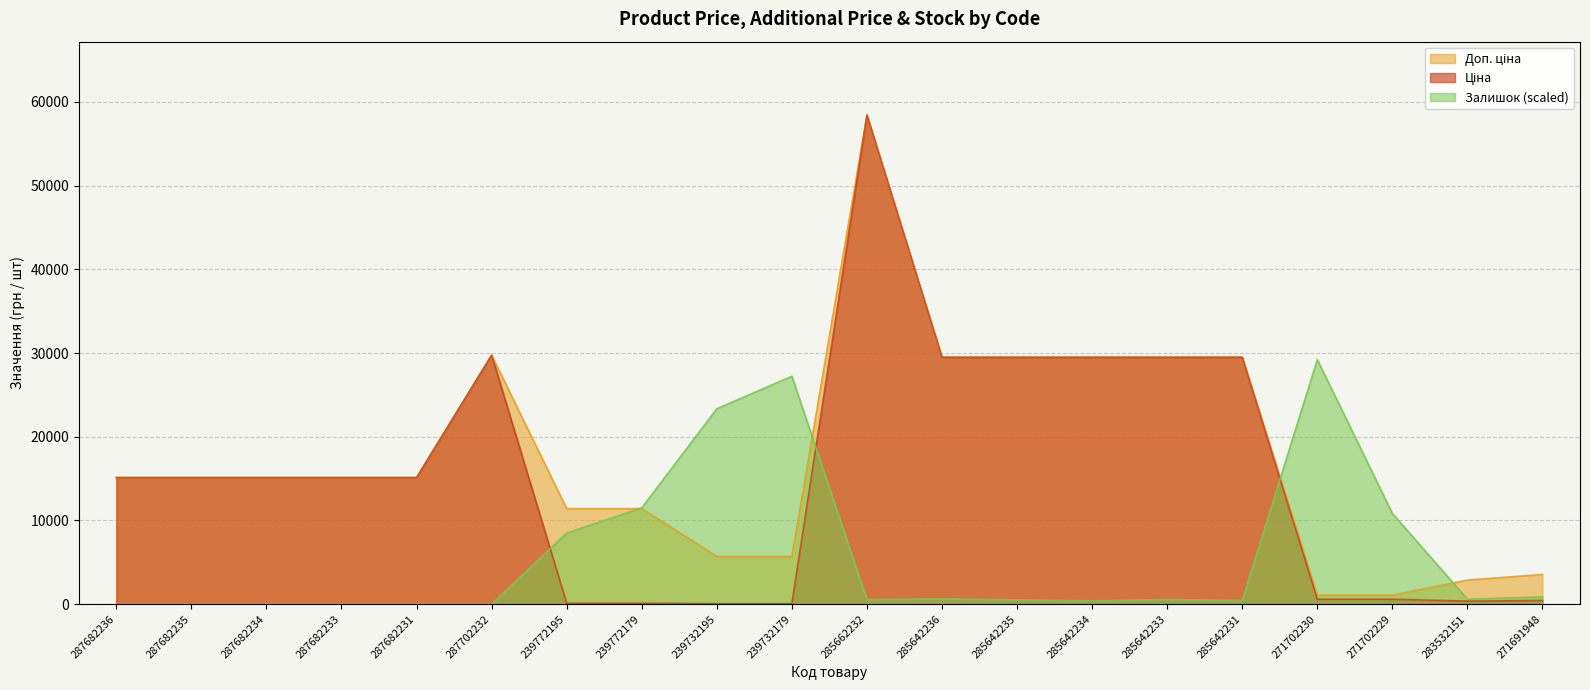

Between 287682234 and 239732179, which series saw the biggest shift?

Залишок (scaled)